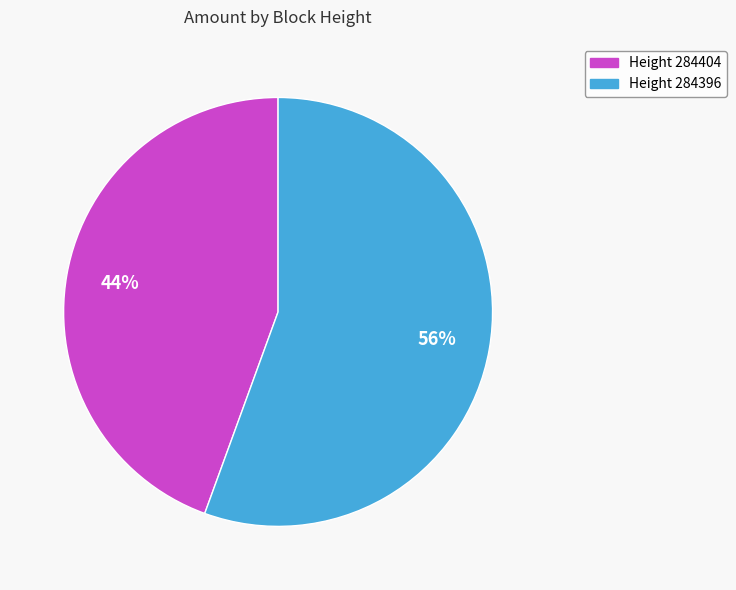

Is there a majority slice in this chart?

Yes